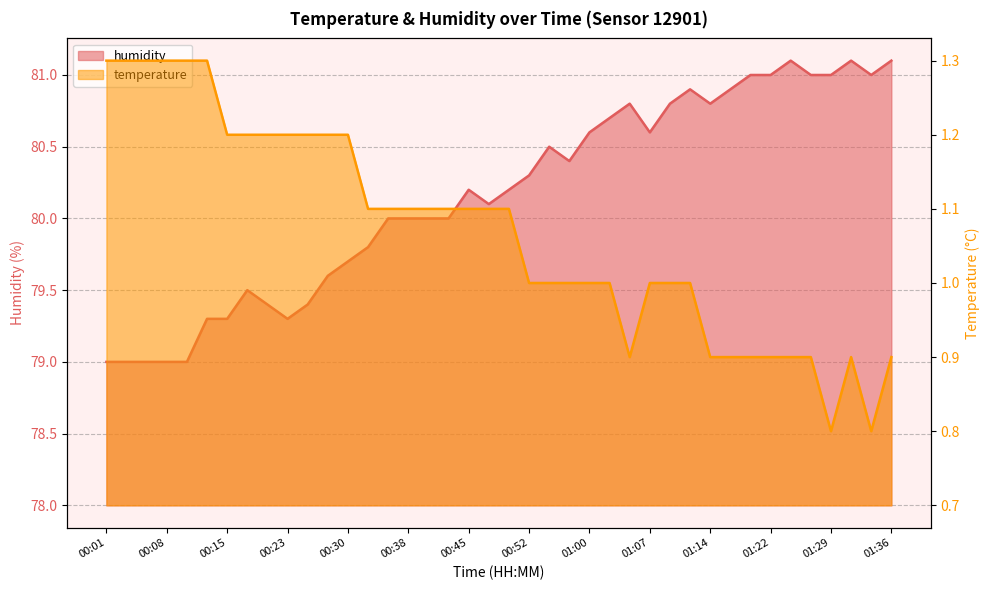

What is the difference between the maximum and minimum values in the temperature series?

0.5